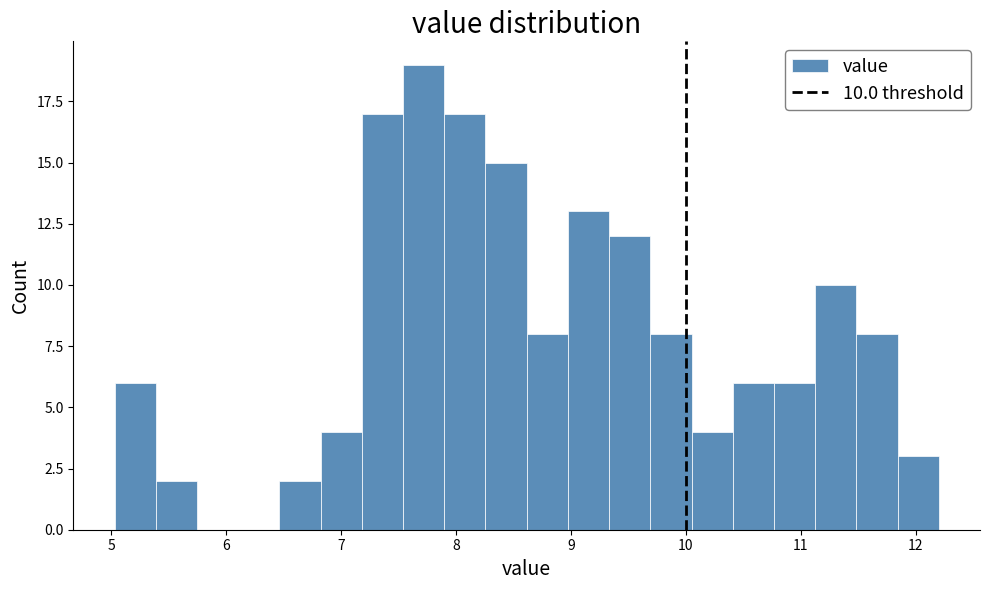

Read against the x-axis, roughly where is the centre of the tallest bar?

7.7